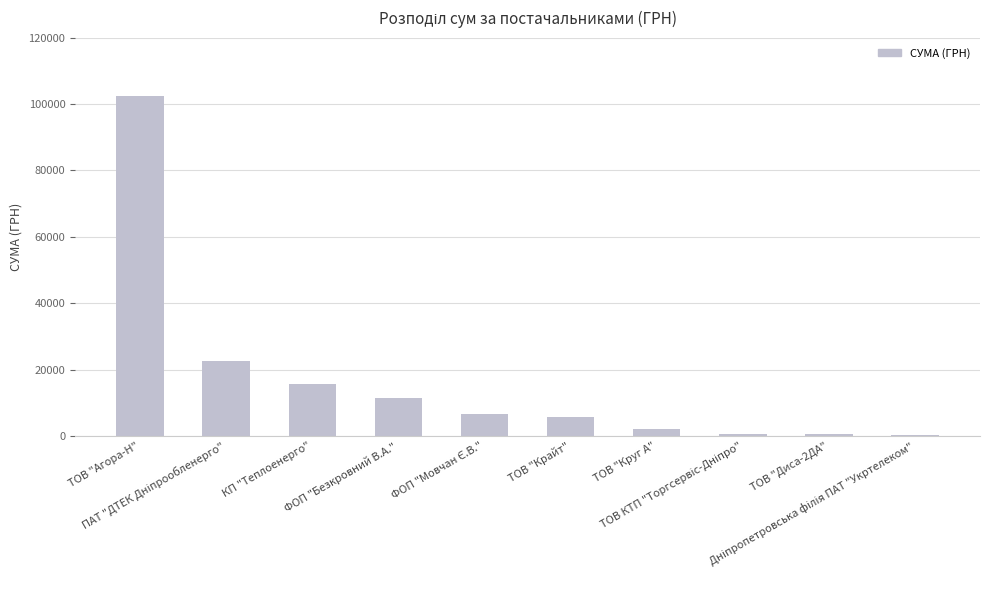

What is the maximum value shown in the chart?

102445.1